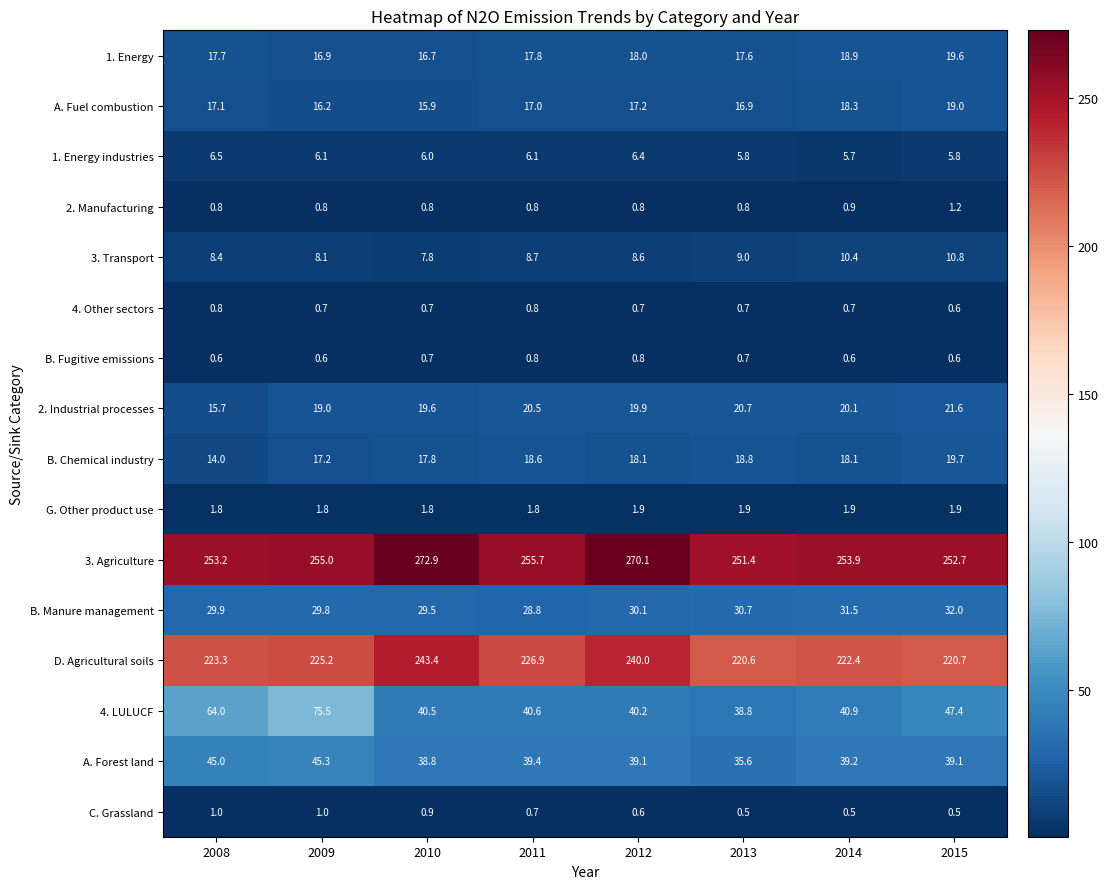

What is the average value of the B. Fugitive emissions series?

0.7